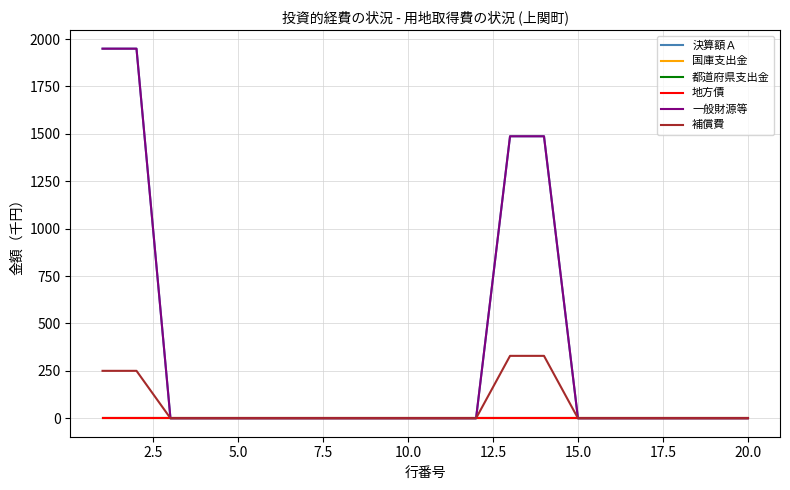

How many lines are shown in the chart?

6